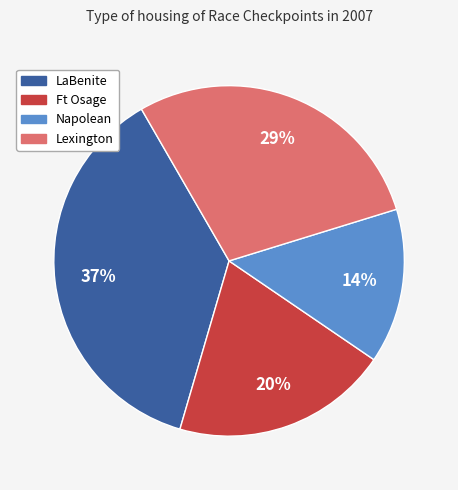

Do Lexington and LaBenite together represent more than half of the pie?

Yes